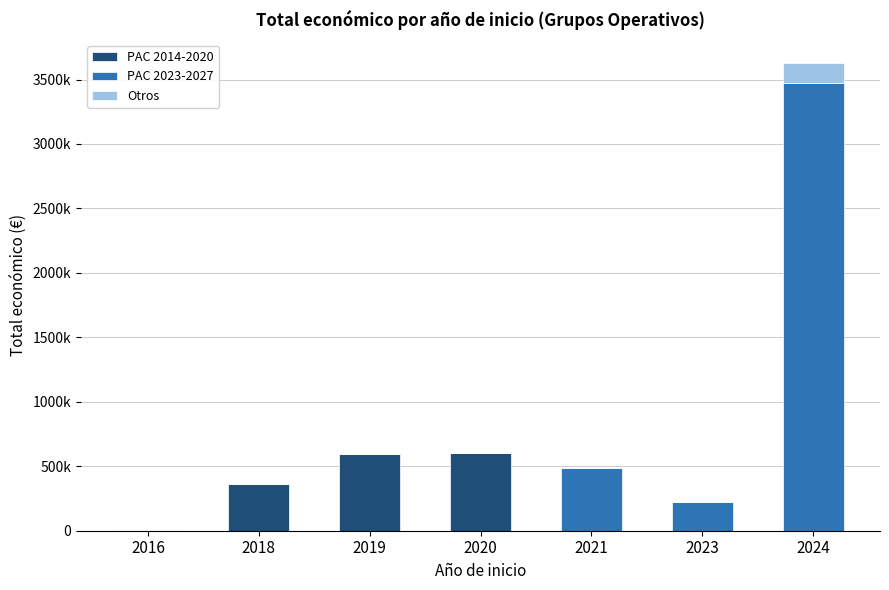

Does the chart contain stacked bars?

Yes